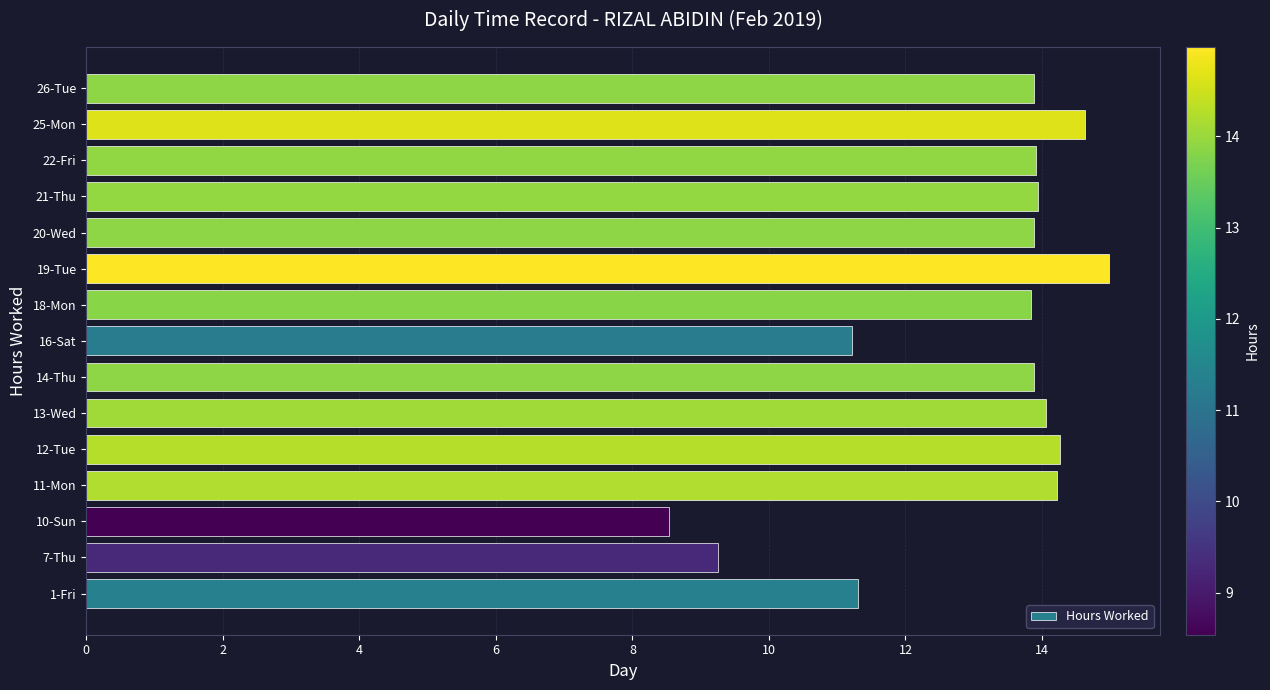

What is the minimum value shown in the chart?

8.5